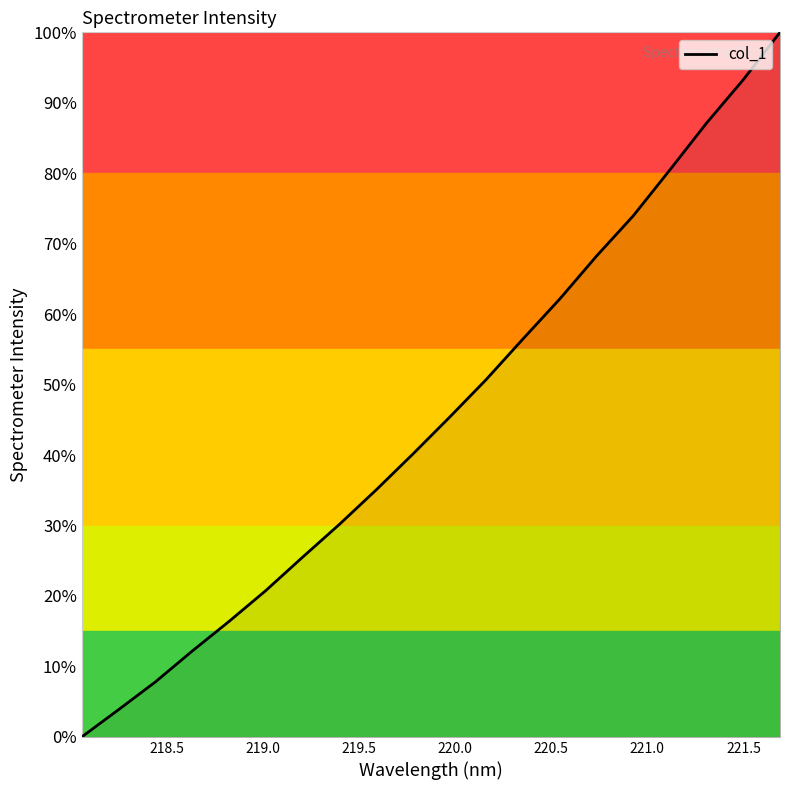

What is the greatest value displayed?

100.0